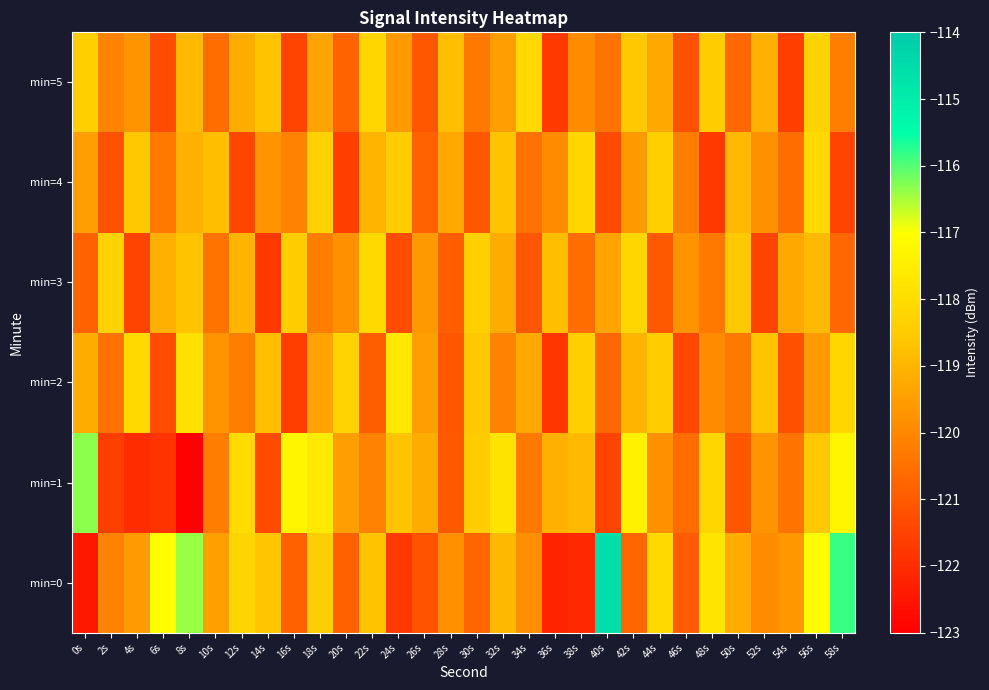

Between 6s and 52s, which series saw the biggest shift?

min=0